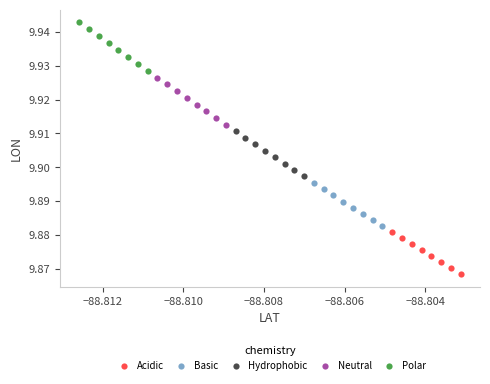

Which series reaches the maximum Y coordinate?

Polar